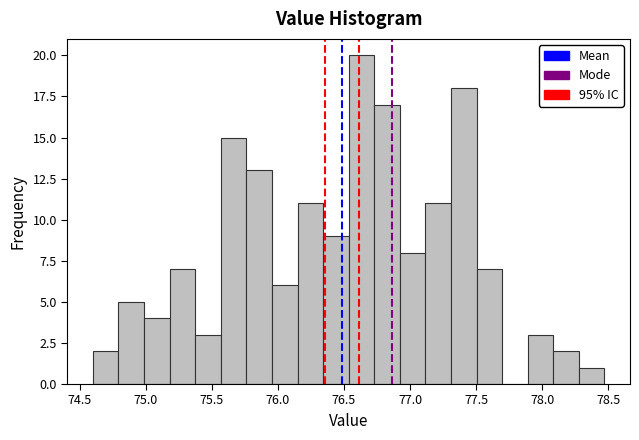

Around what value on the x-axis is the tallest bar? Give the approximate position of its centre, as read against the axis.

76.65